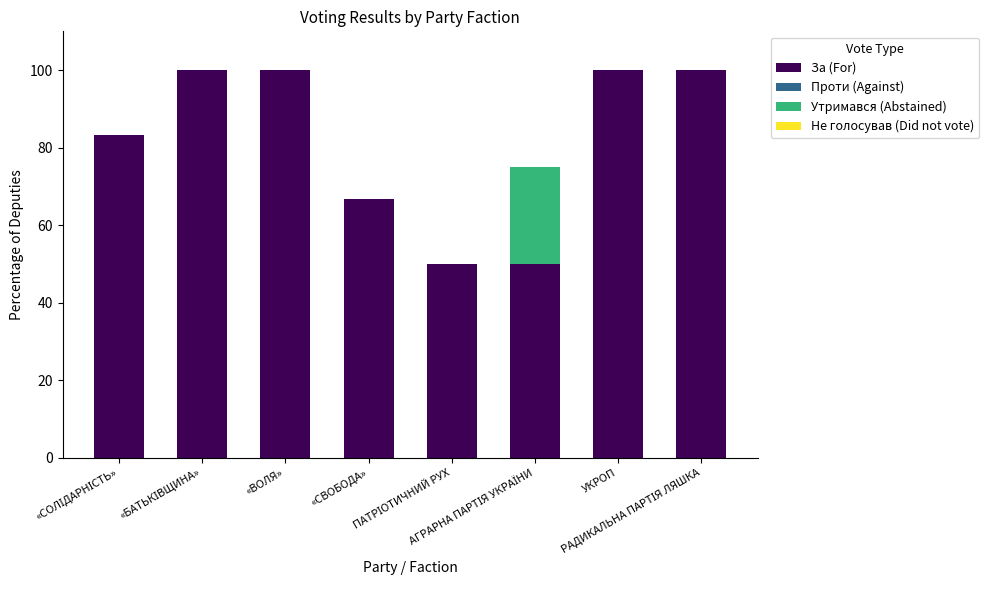

What is the sum of all За (For) values?

650.0